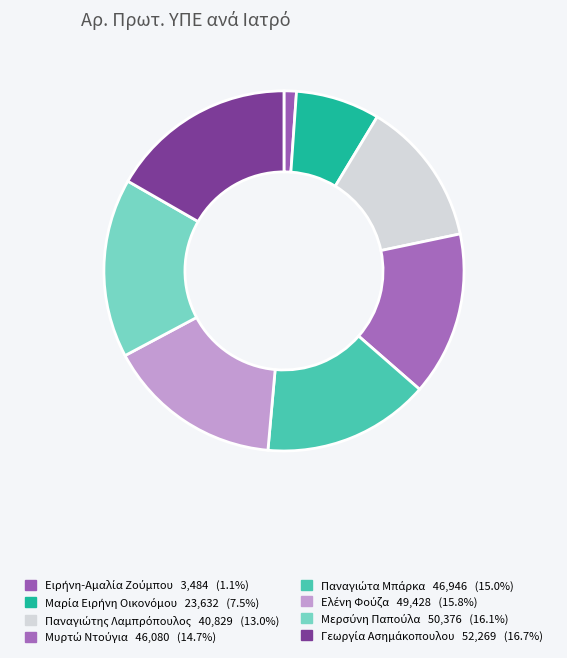

How many segments does this pie chart have?

8